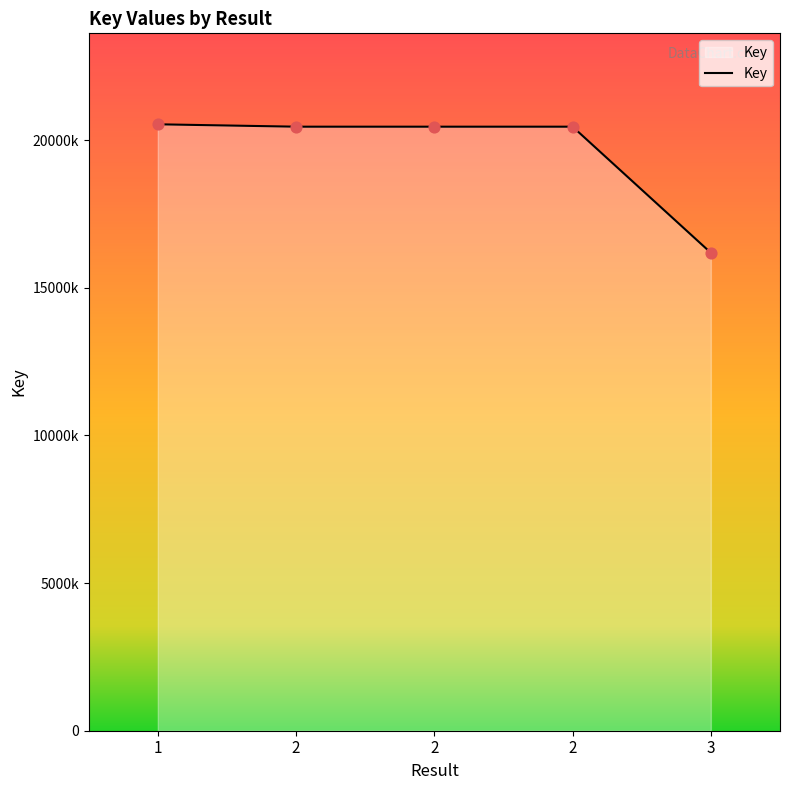

What is the ratio of the value at 2 to the value at 3?

1.3